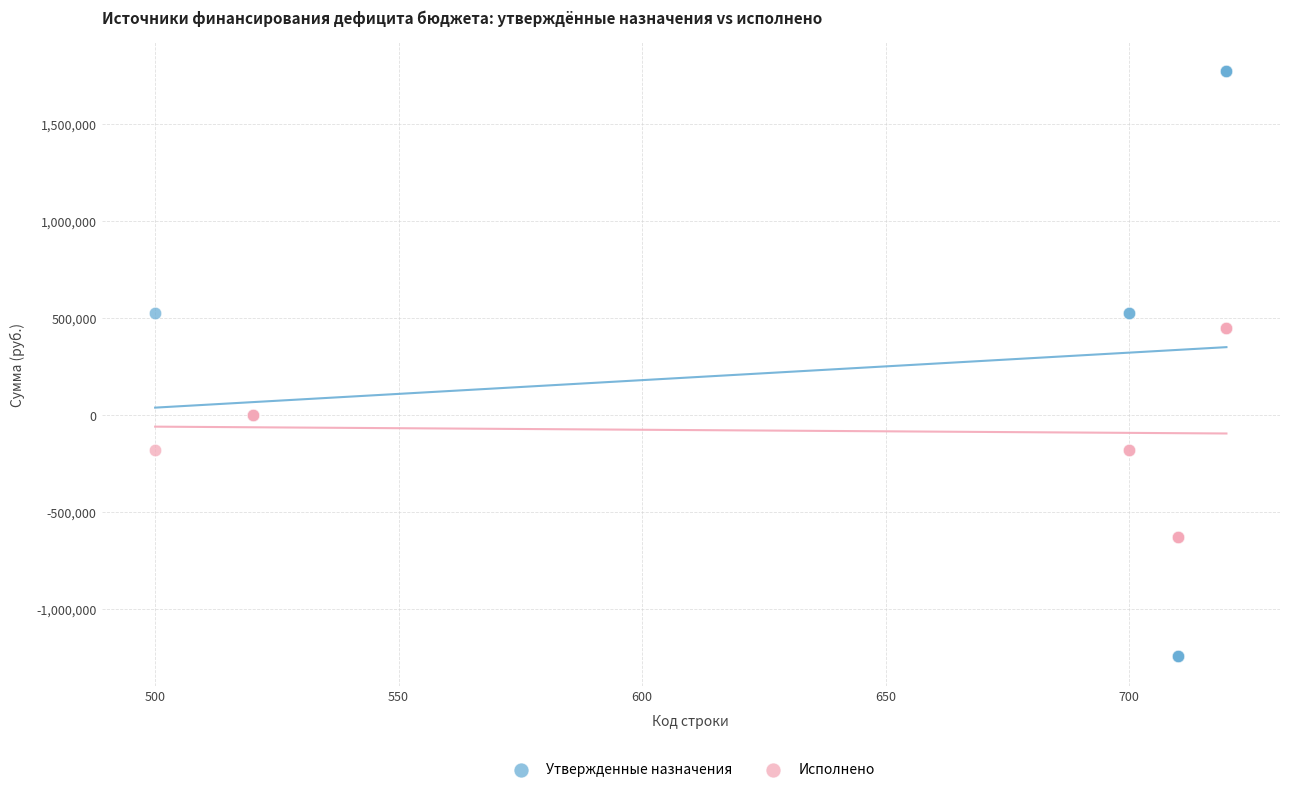

Which series contains the lowest Y value?

Утвержденные назначения